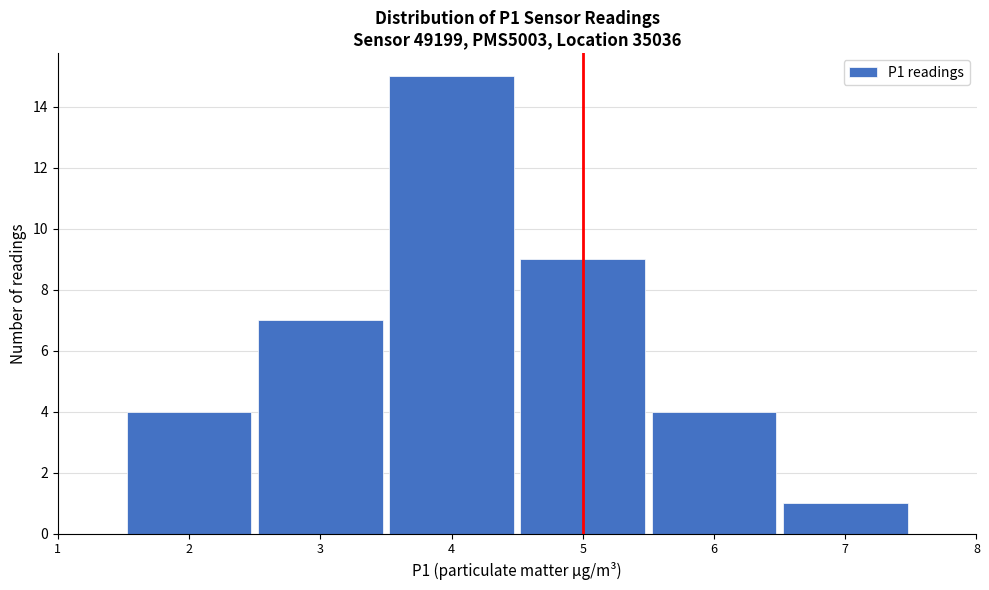

What is the height of the bar covering 1.5 to 2.5 on the x-axis? The values are not printed on the chart, so give them approximately, as read against the axis.

4